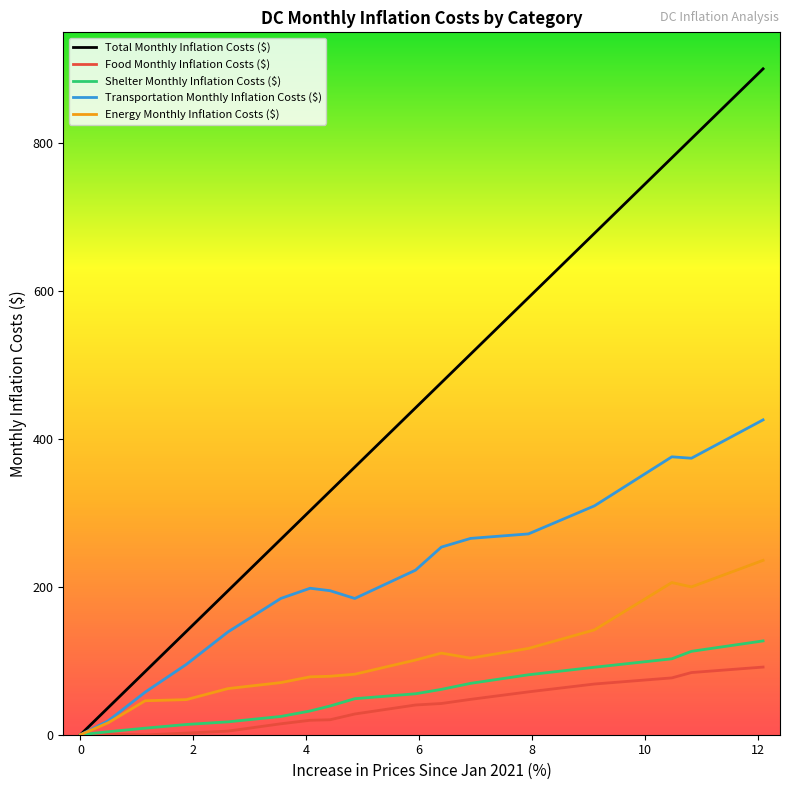

Which series has the widest spread of values?

Total Monthly Inflation Costs ($)